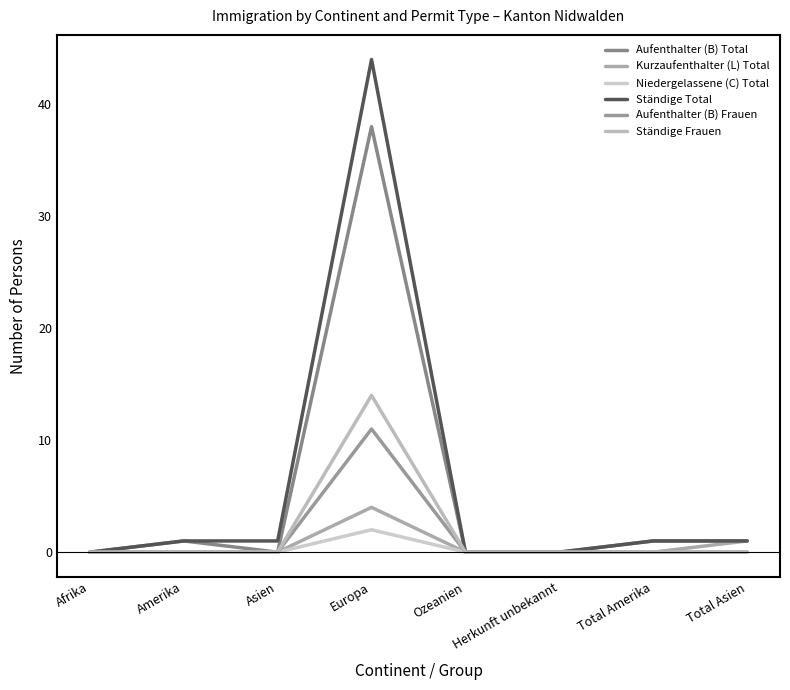

The Kurzaufenthalter (L) Total series shows 0 at Asien. True or false?

True